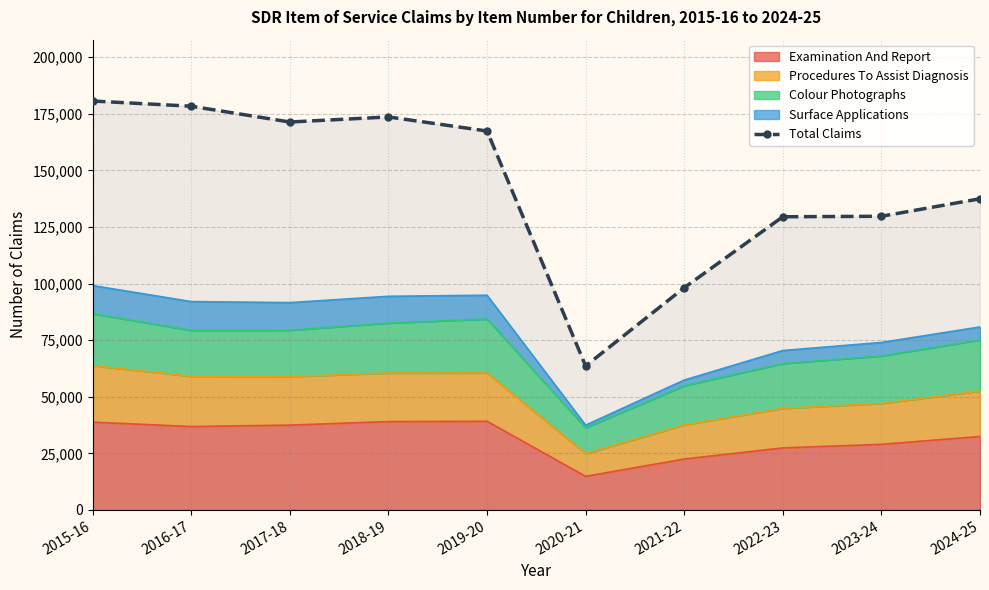

At which category does the data reach its first local valley?

2017-18